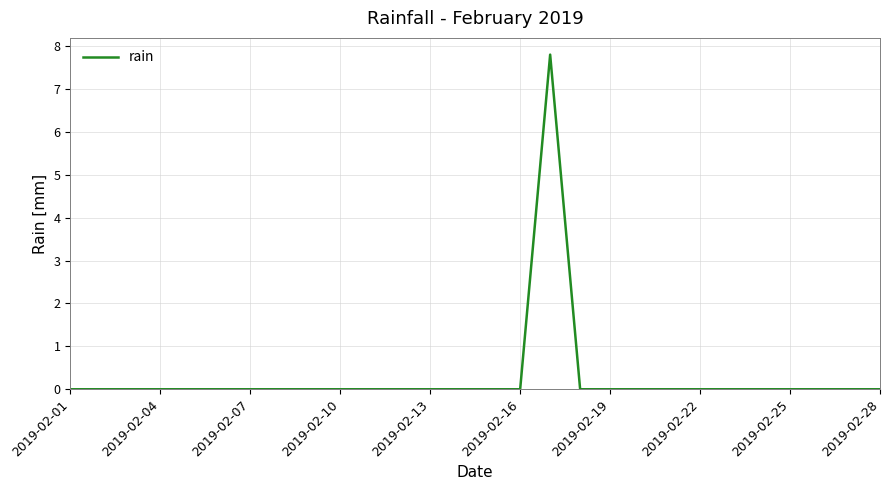

What is the greatest value displayed?

7.8